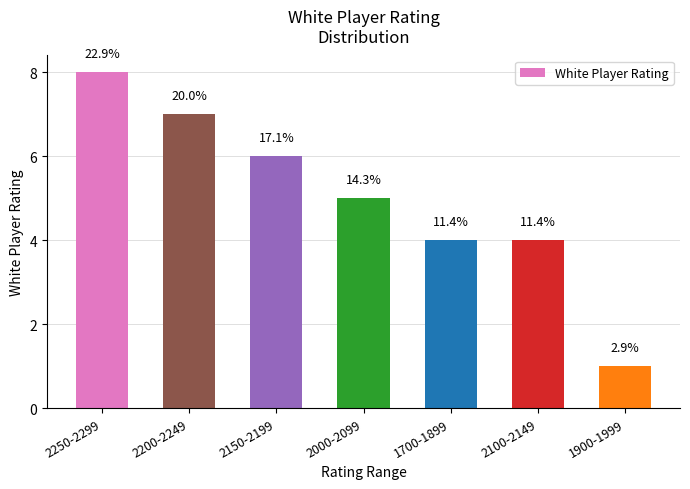

What is the average value?

5